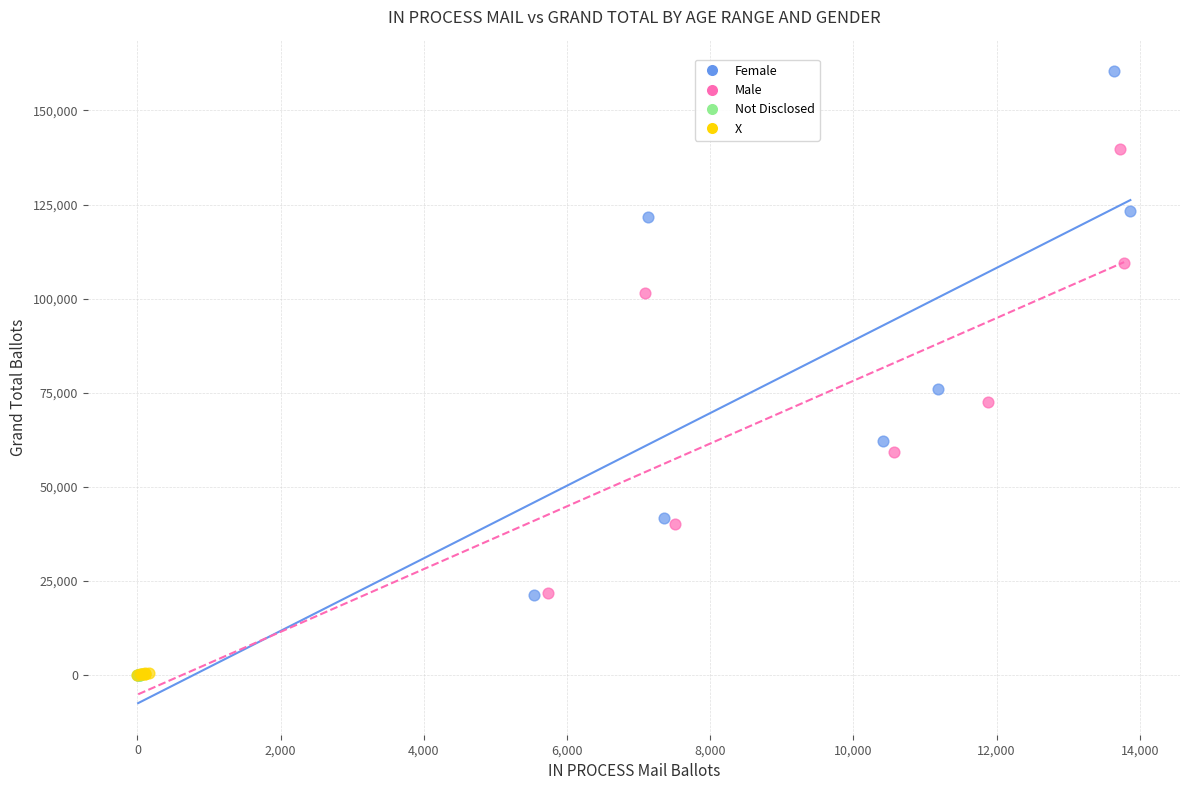

Which series reaches the maximum Y coordinate?

Female